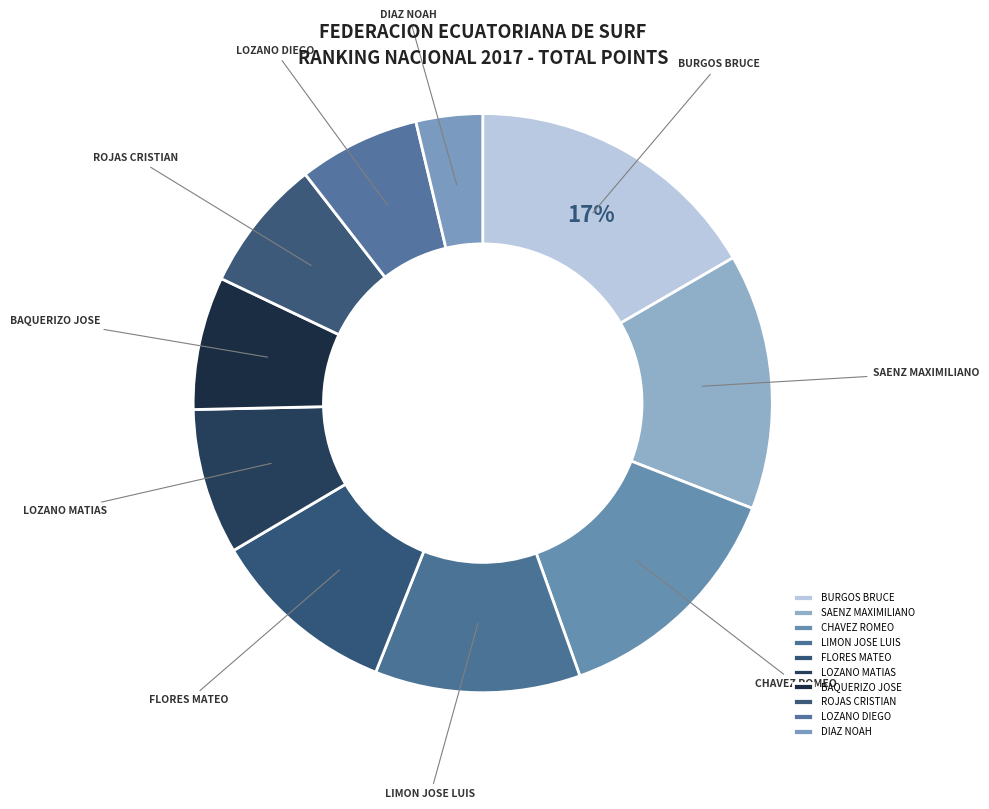

How many slices are in this pie chart?

10